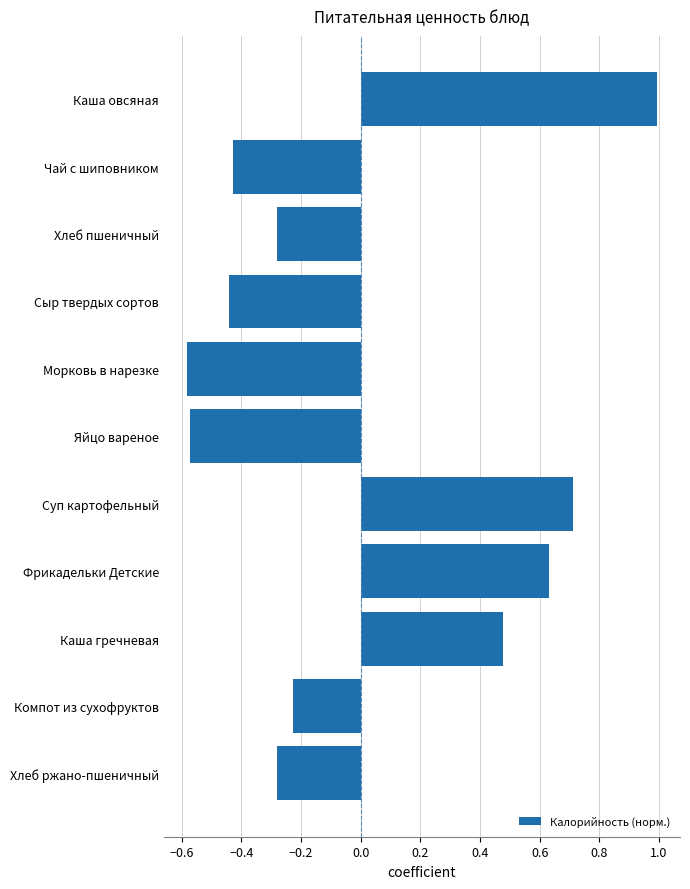

How many series are shown in this chart?

1